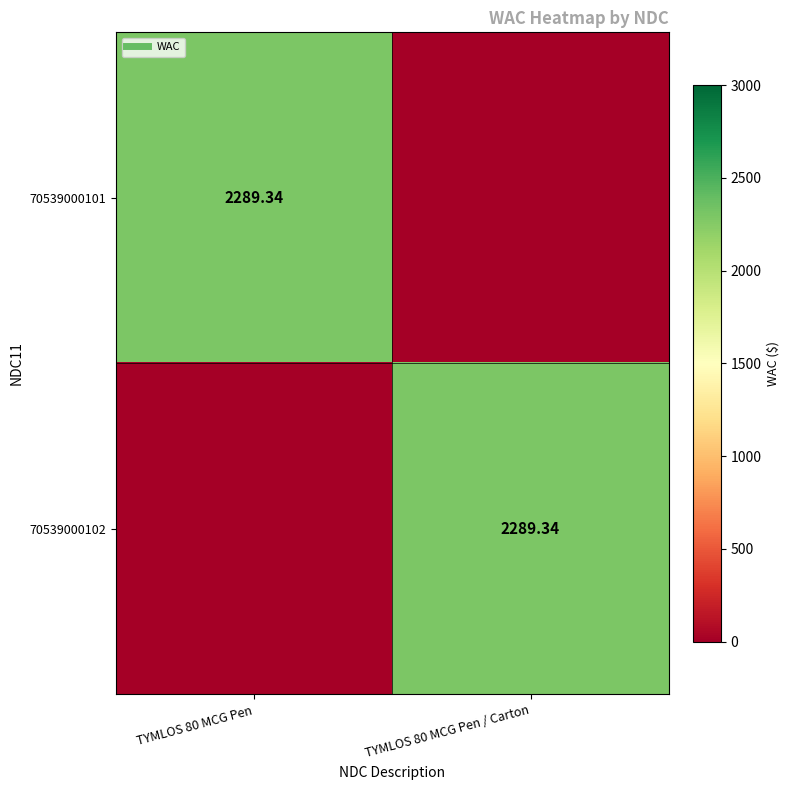

The 70539000102 series shows -1141.4 at TYMLOS 80 MCG Pen. True or false?

False